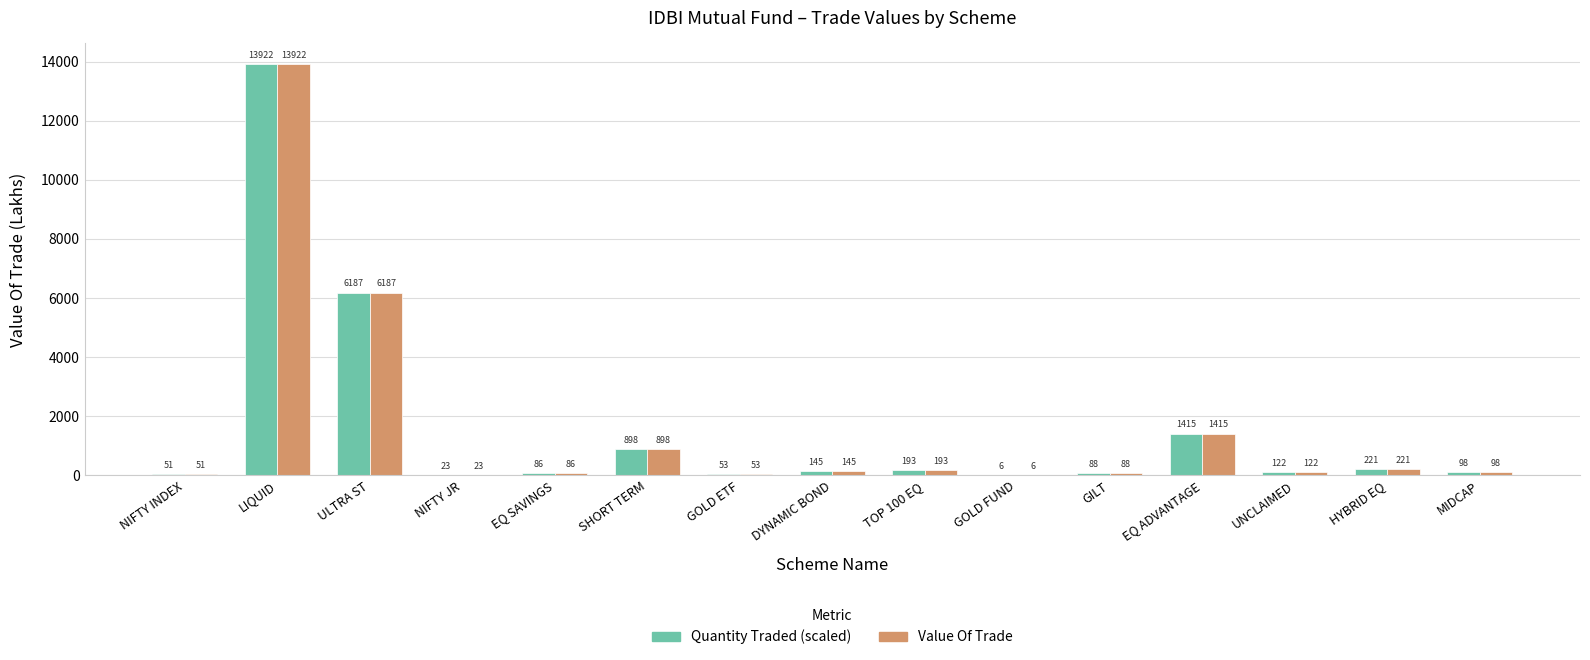

What is the difference between the Quantity Traded (scaled) values at GOLD FUND and EQ SAVINGS?

80.6